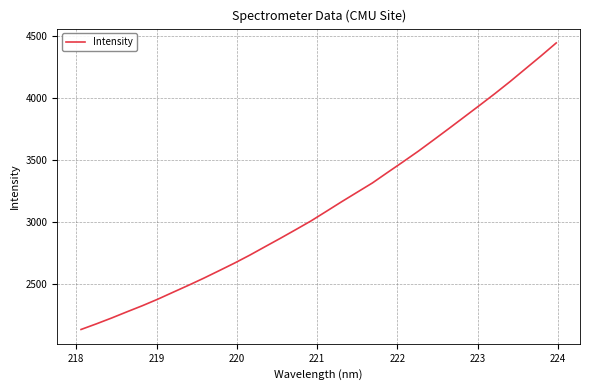

What is the difference between the maximum and minimum values?

2312.6